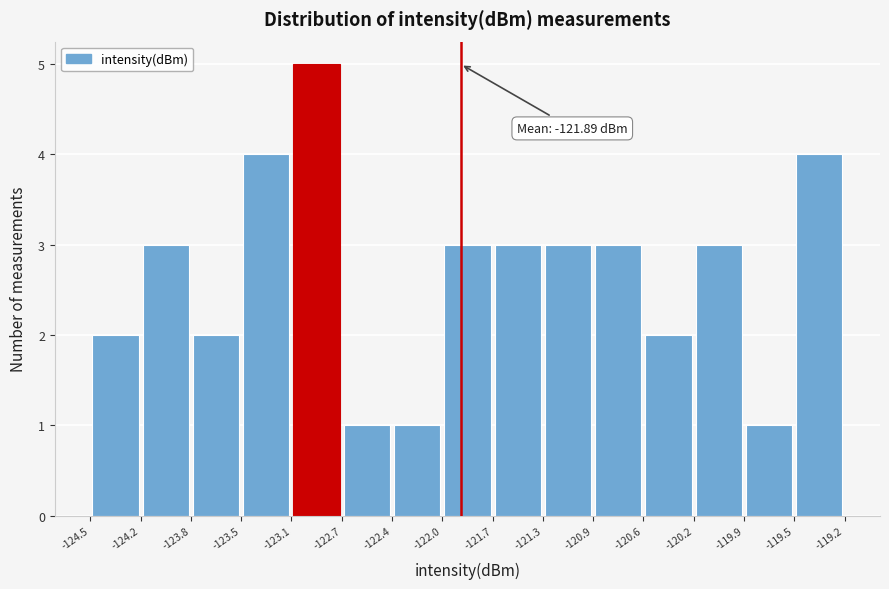

Which range on the x-axis has the tallest bar?

-123.1 to -122.7